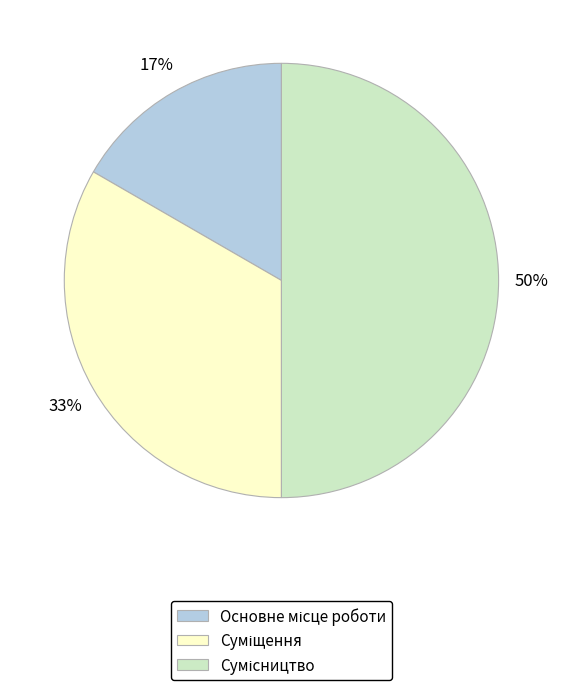

To the nearest percent, what is the average slice percentage?

33%